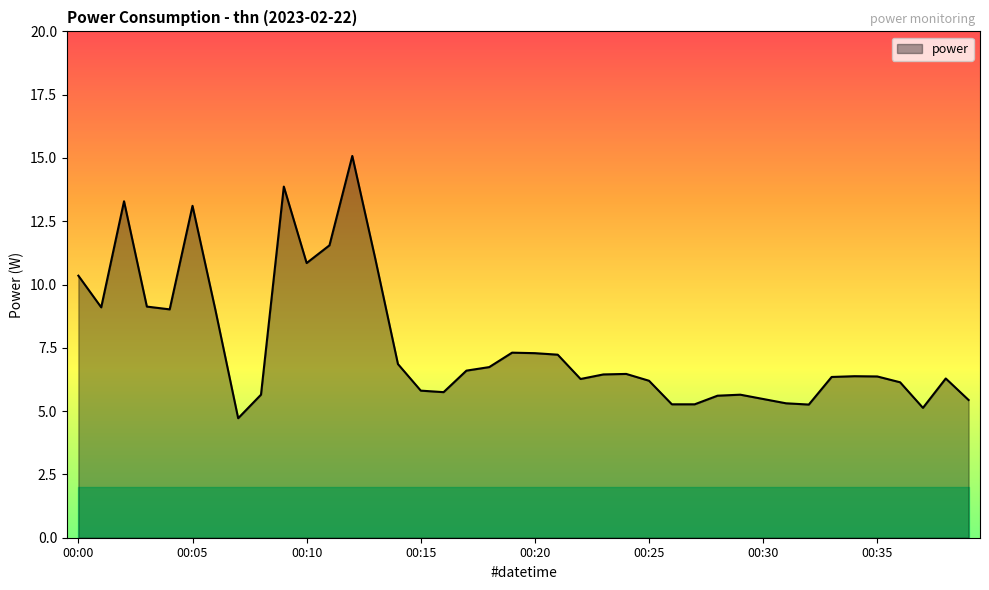

How many series are shown in this chart?

1